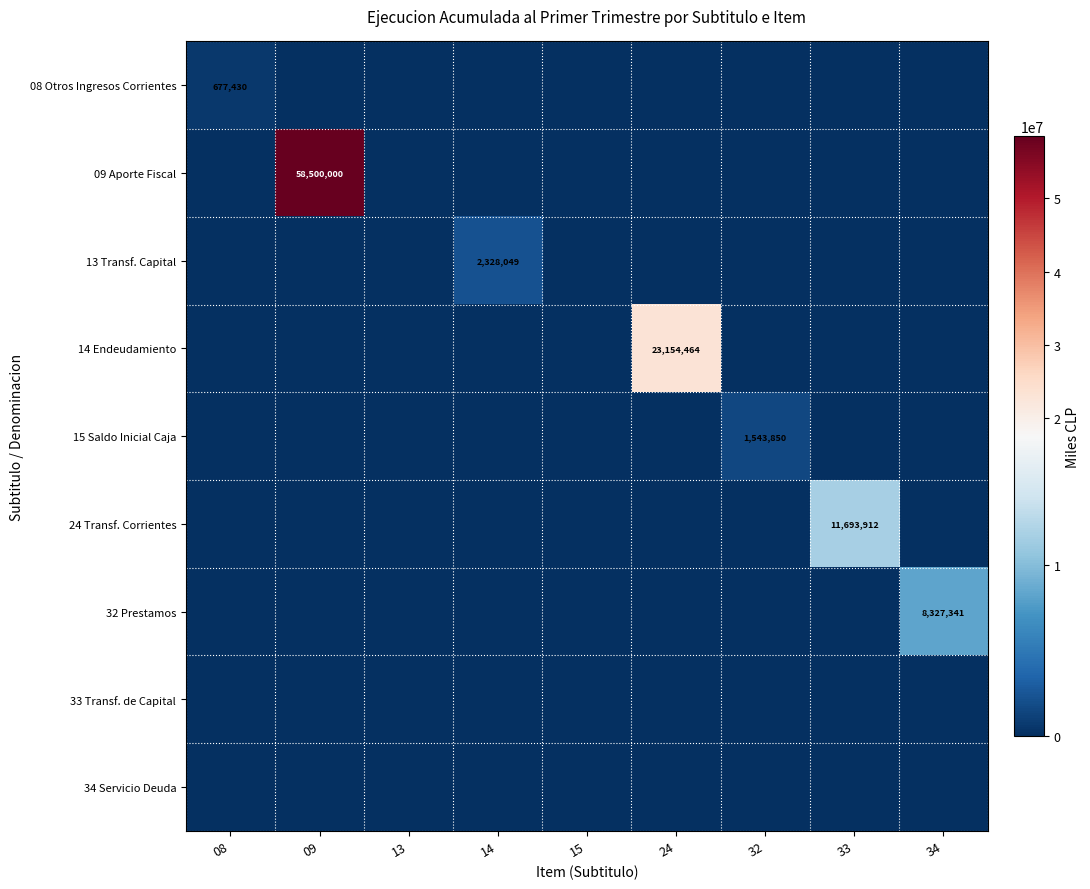

At which category is the sum across all series the highest?

09